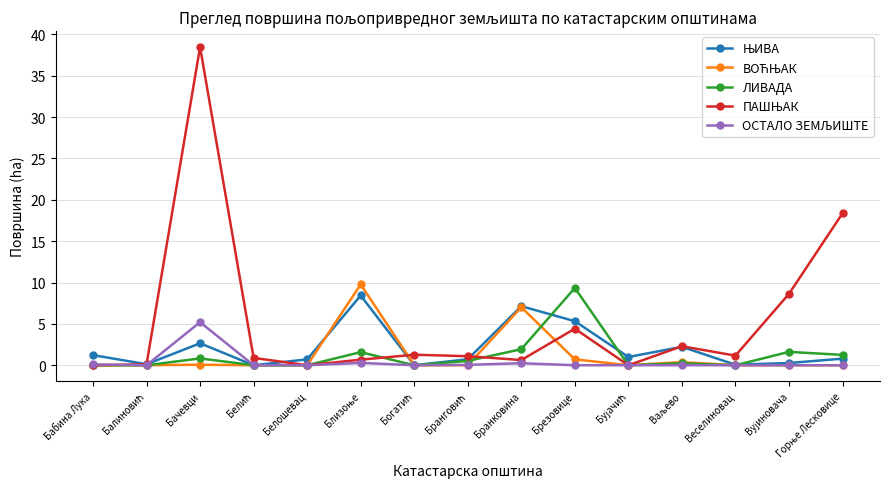

At which category is the sum across all series the highest?

Бачевци